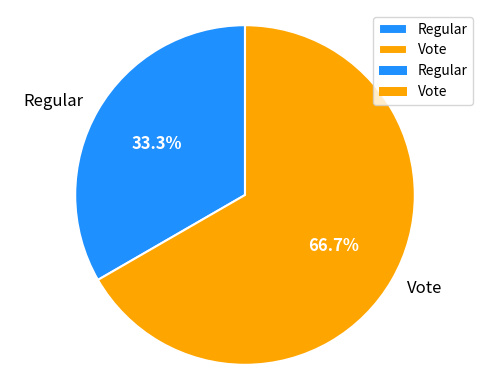

To the nearest percent, what is the combined percentage of Regular and Vote?

100%